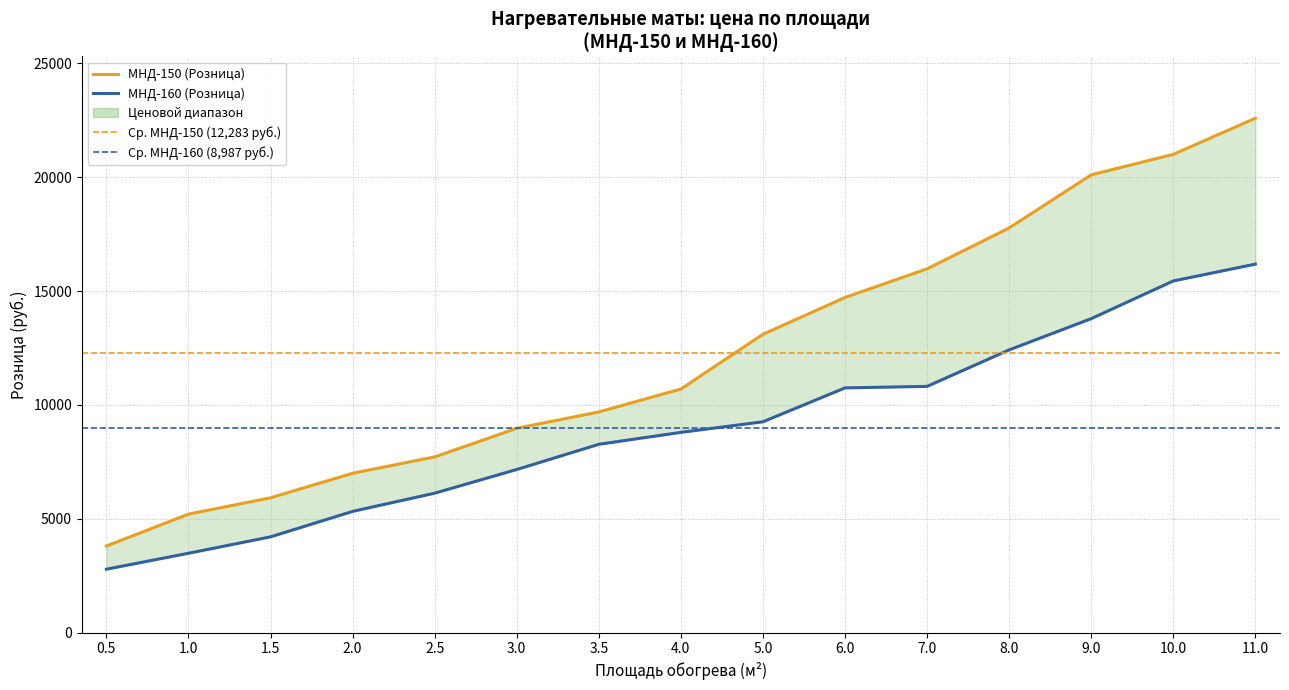

Which series has the widest spread of values?

МНД-150 (Розница)